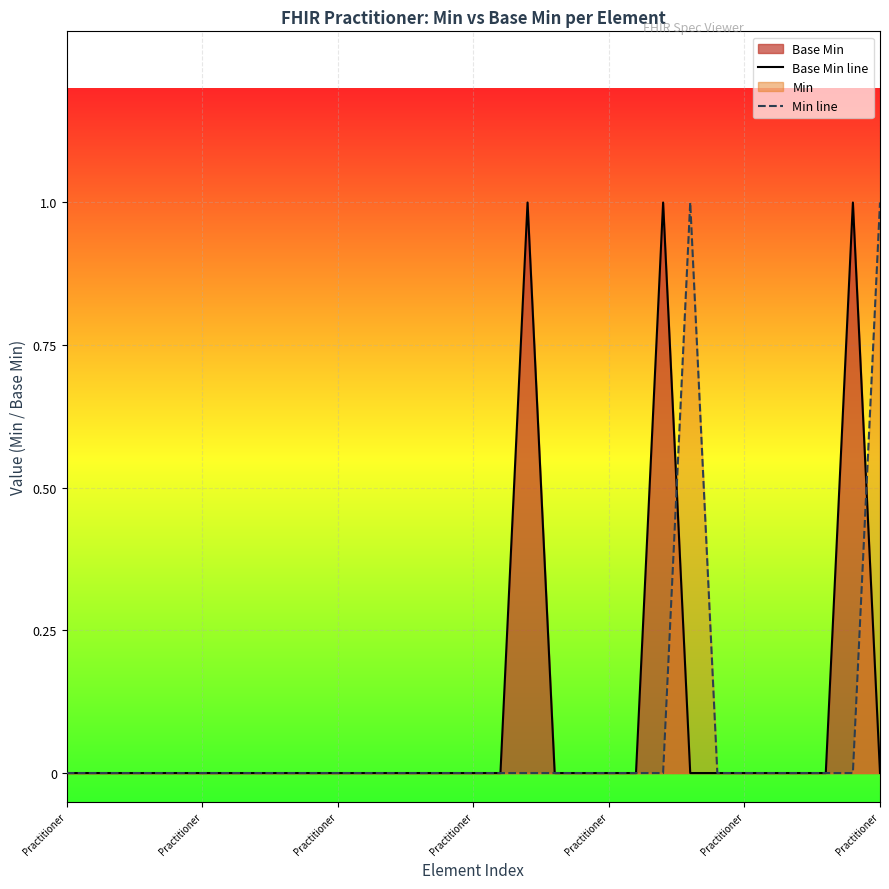

What is the difference between the maximum and minimum values in the Min line series?

1